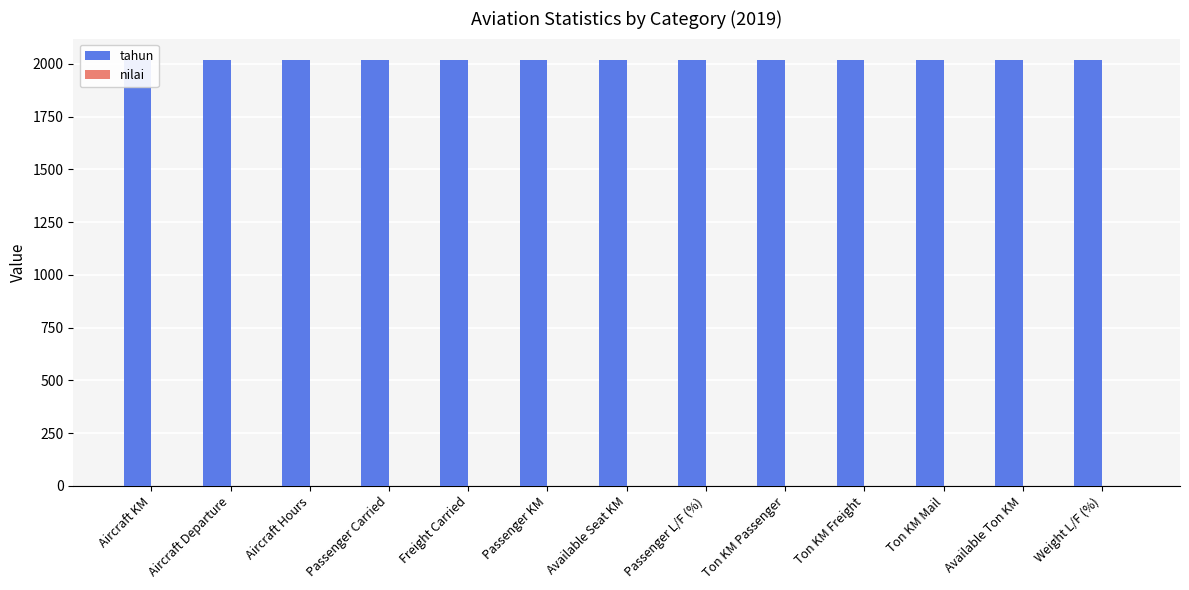

Rank the series at Aircraft KM from highest to lowest value.

tahun, nilai